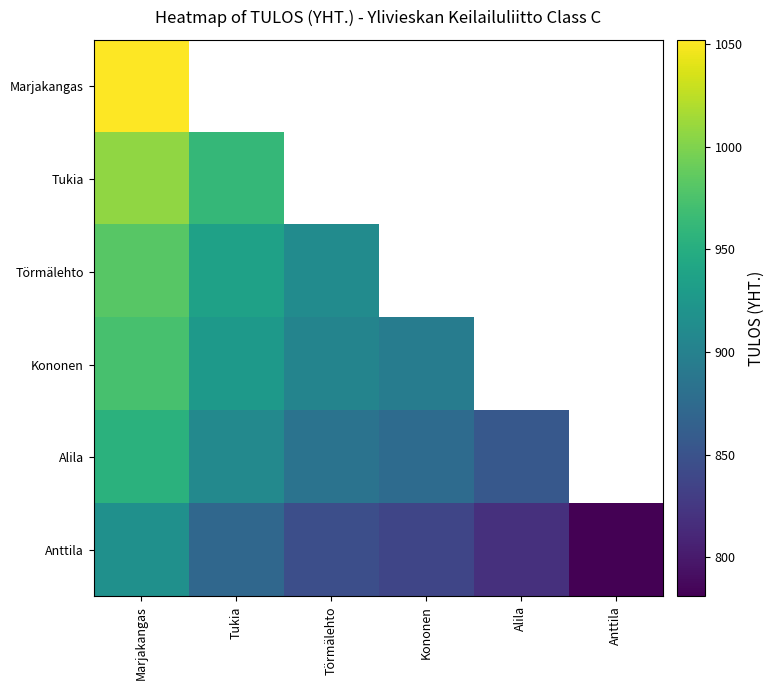

What is the average value of the Anttila series?

845.2